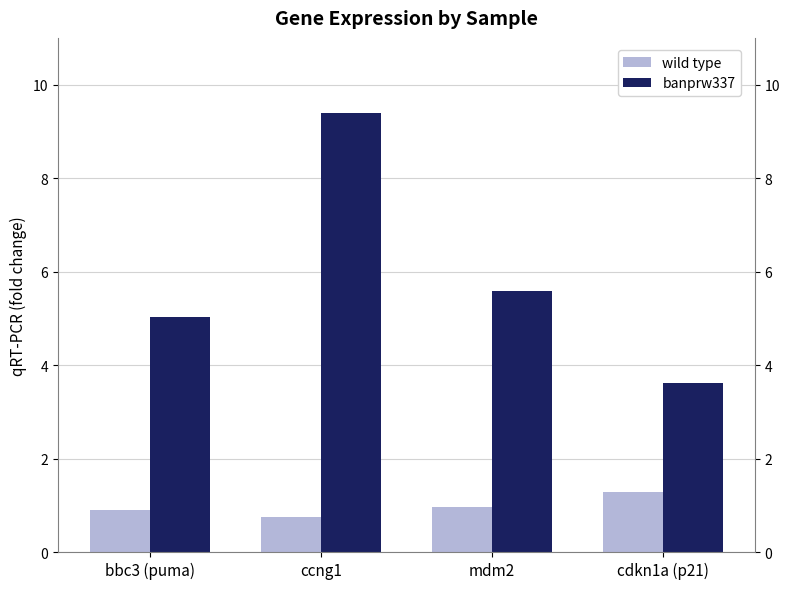

Is it true that wild type equals 1.3 at cdkn1a (p21)?

True